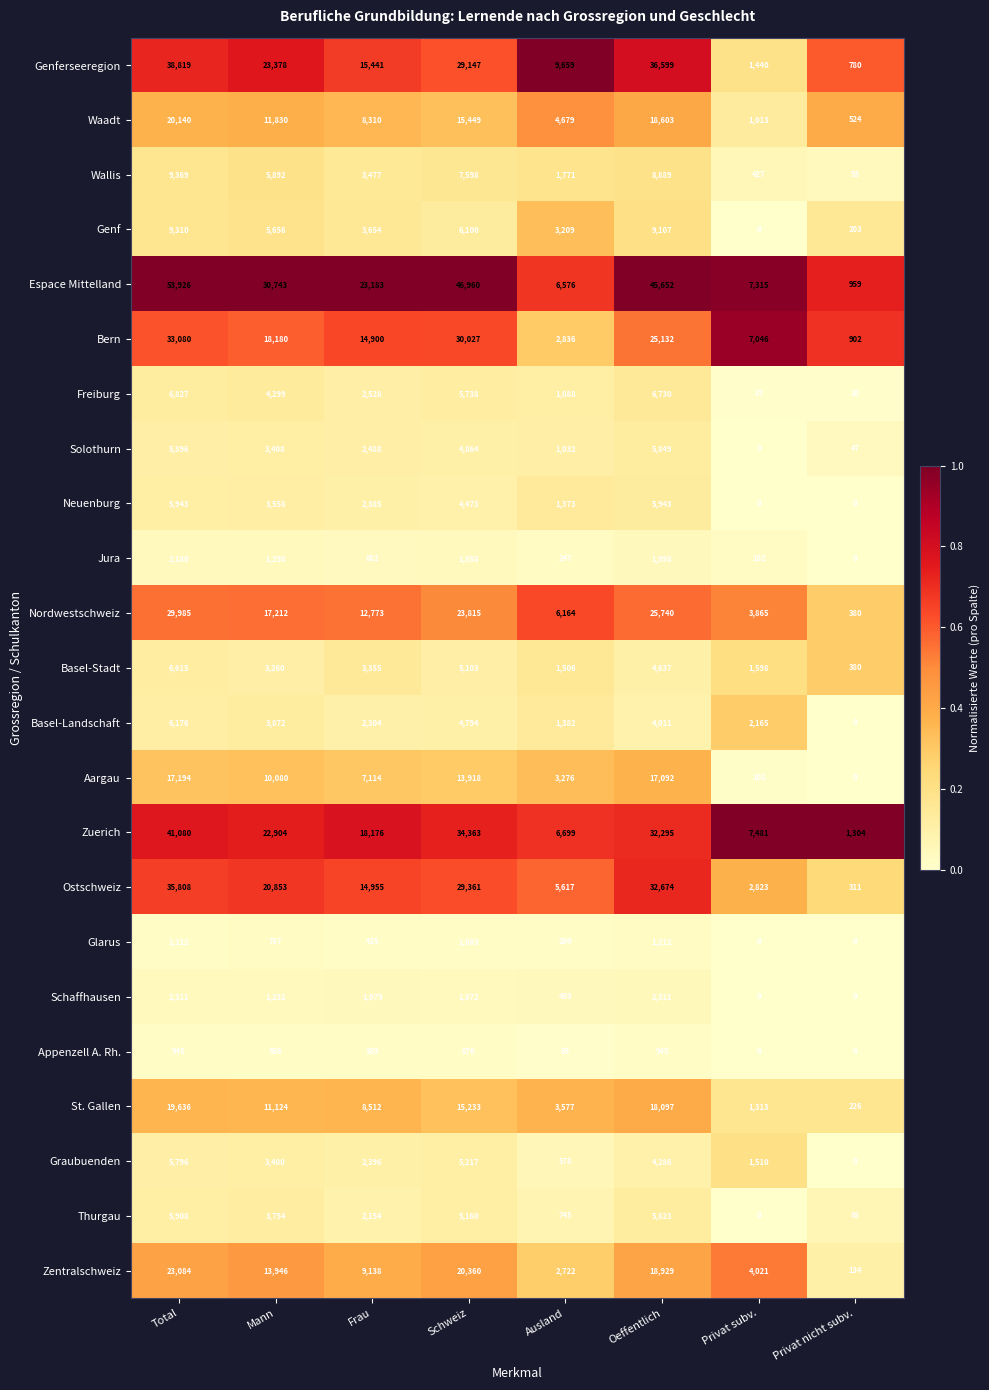

List the labels in order of Wallis value, largest first.

Total, Oeffentlich, Schweiz, Mann, Frau, Ausland, Privat subv., Privat nicht subv.